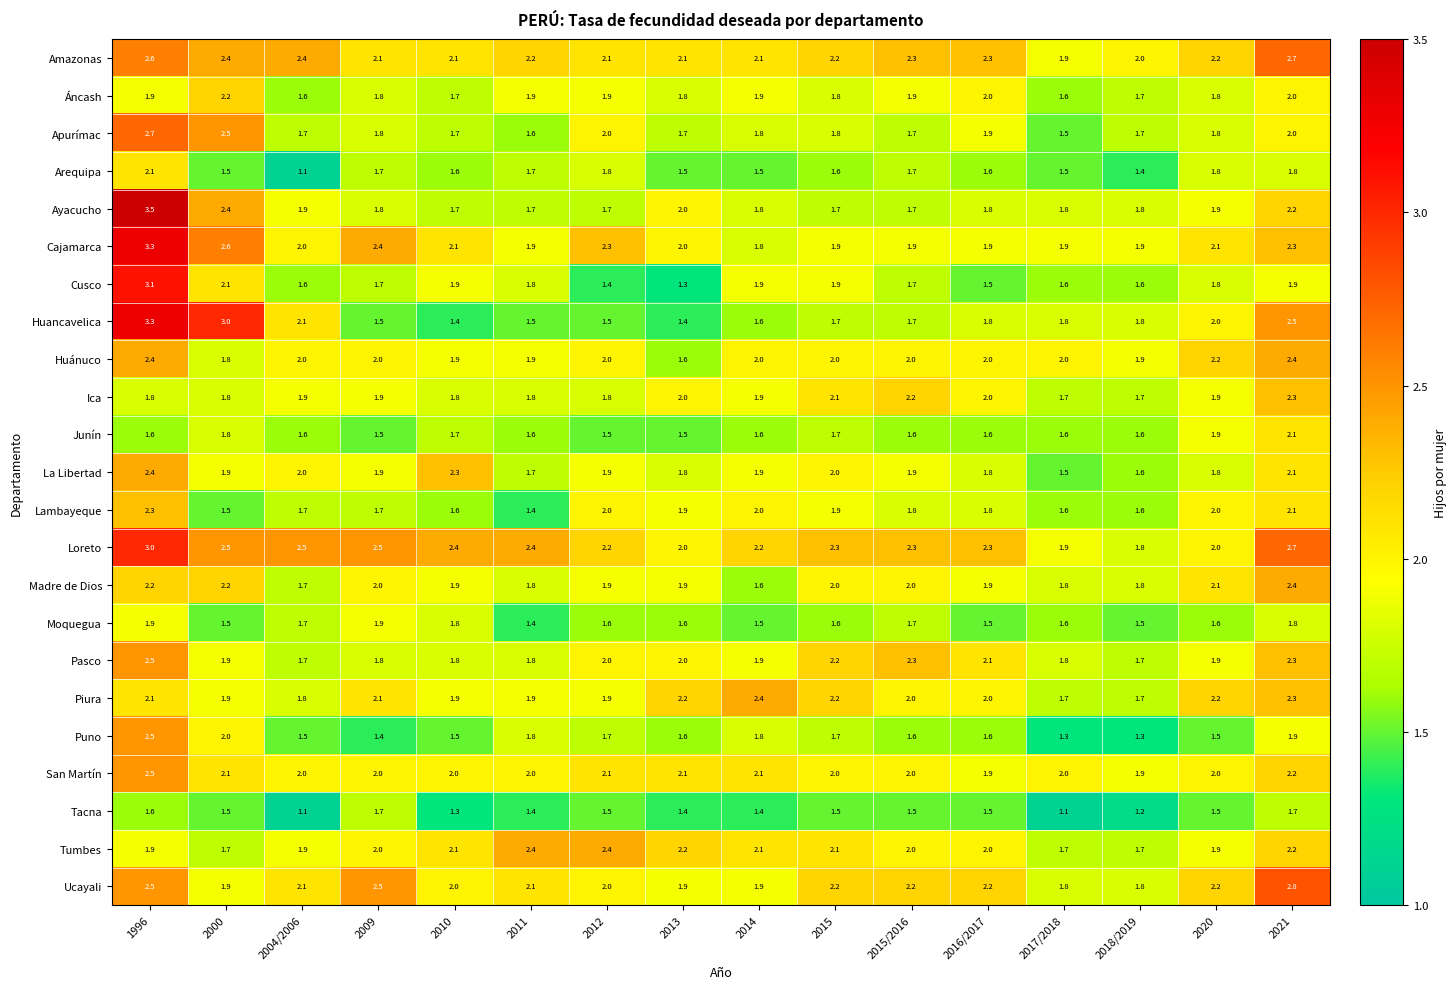

Is the value of Loreto at 2021 greater than the value of Pasco at 2010?

Yes